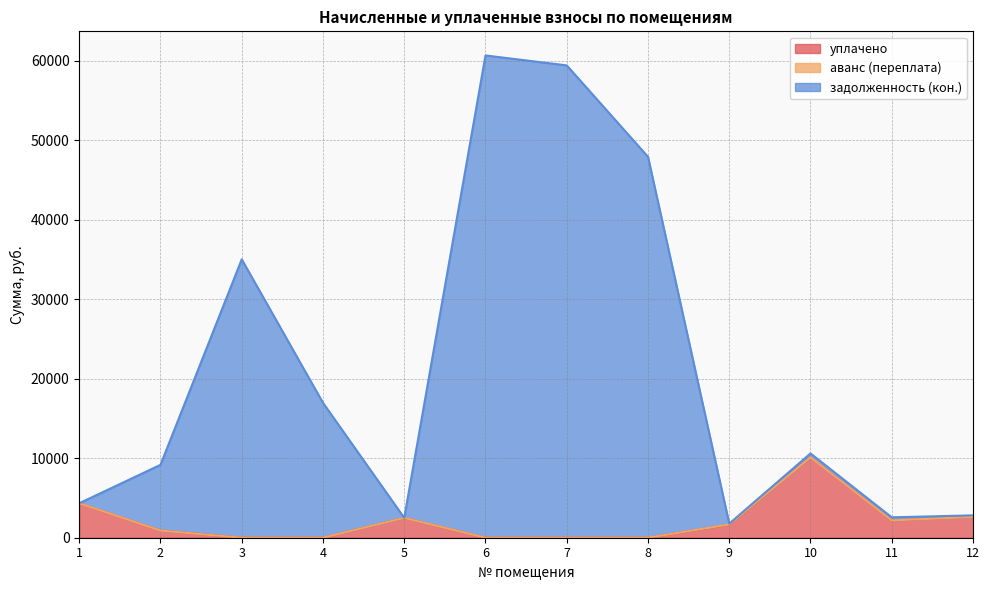

At which label does задолженность (кон.) reach its minimum?

9